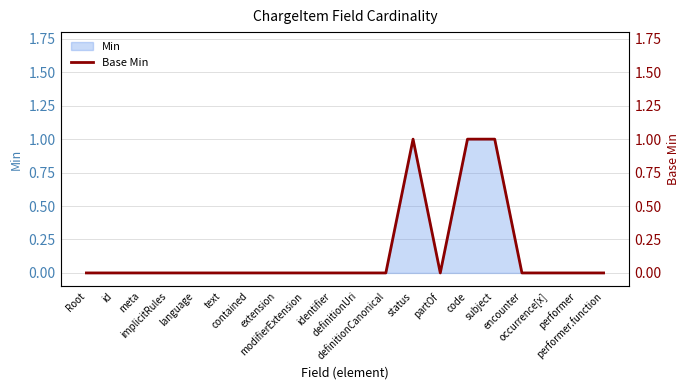

The value at occurrence[x] is 0. True or false?

True